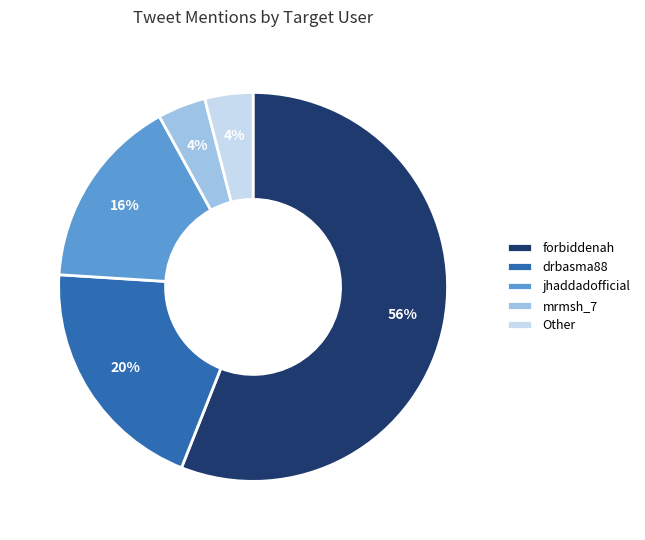

Approximately how many times larger is the value at Other compared to mrmsh_7?

1.0